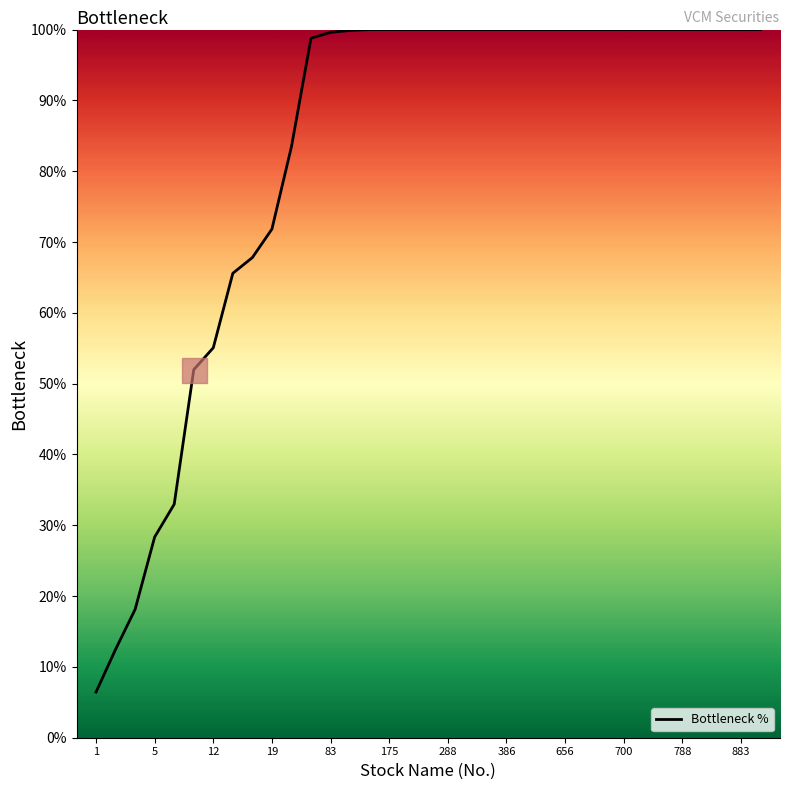

What is the difference between the maximum and minimum values?

93.6